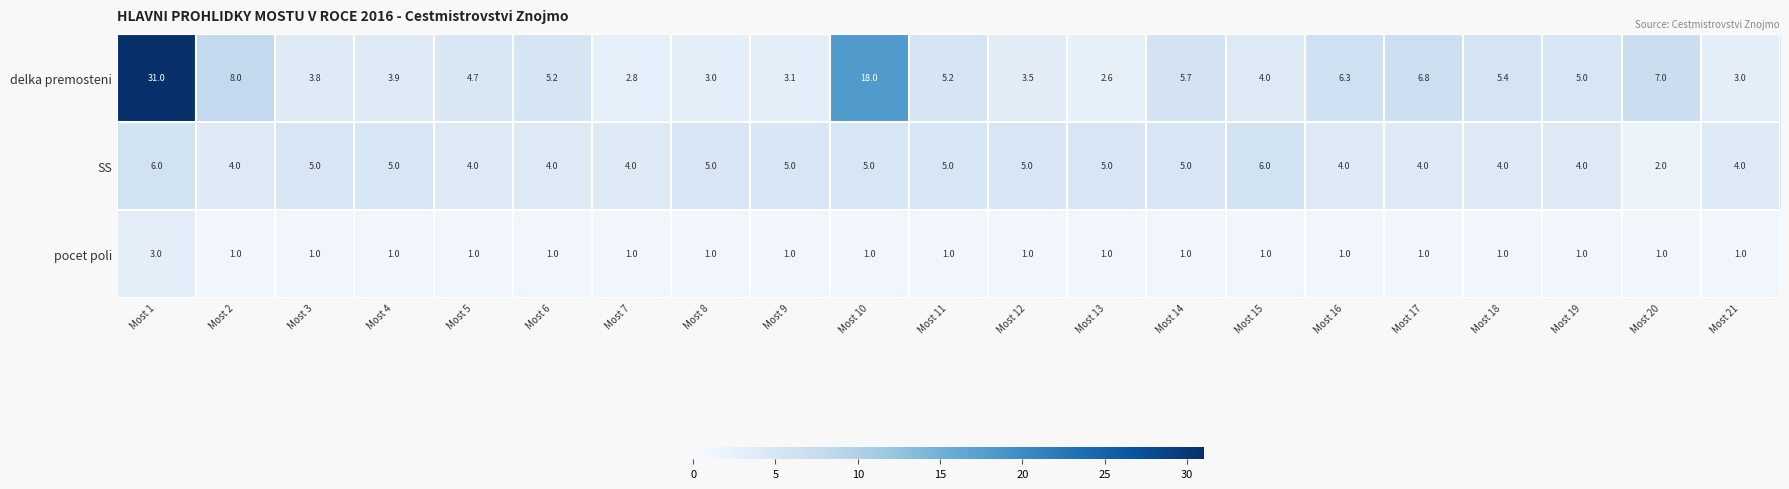

Is the value of SS at Most 3 greater than the value of delka premosteni at Most 10?

No